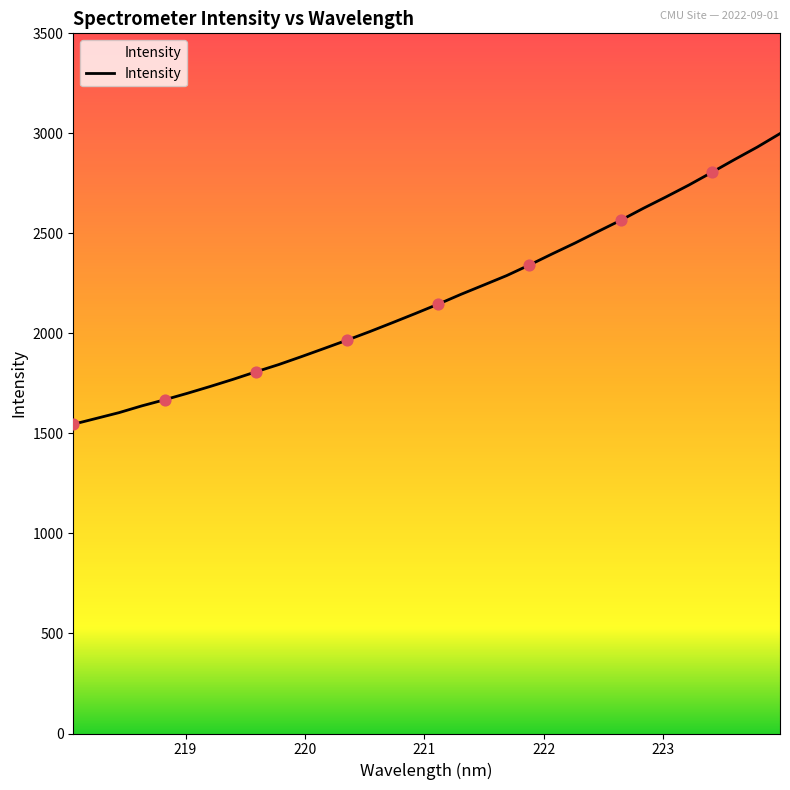

What is the minimum value shown in the chart?

1545.9